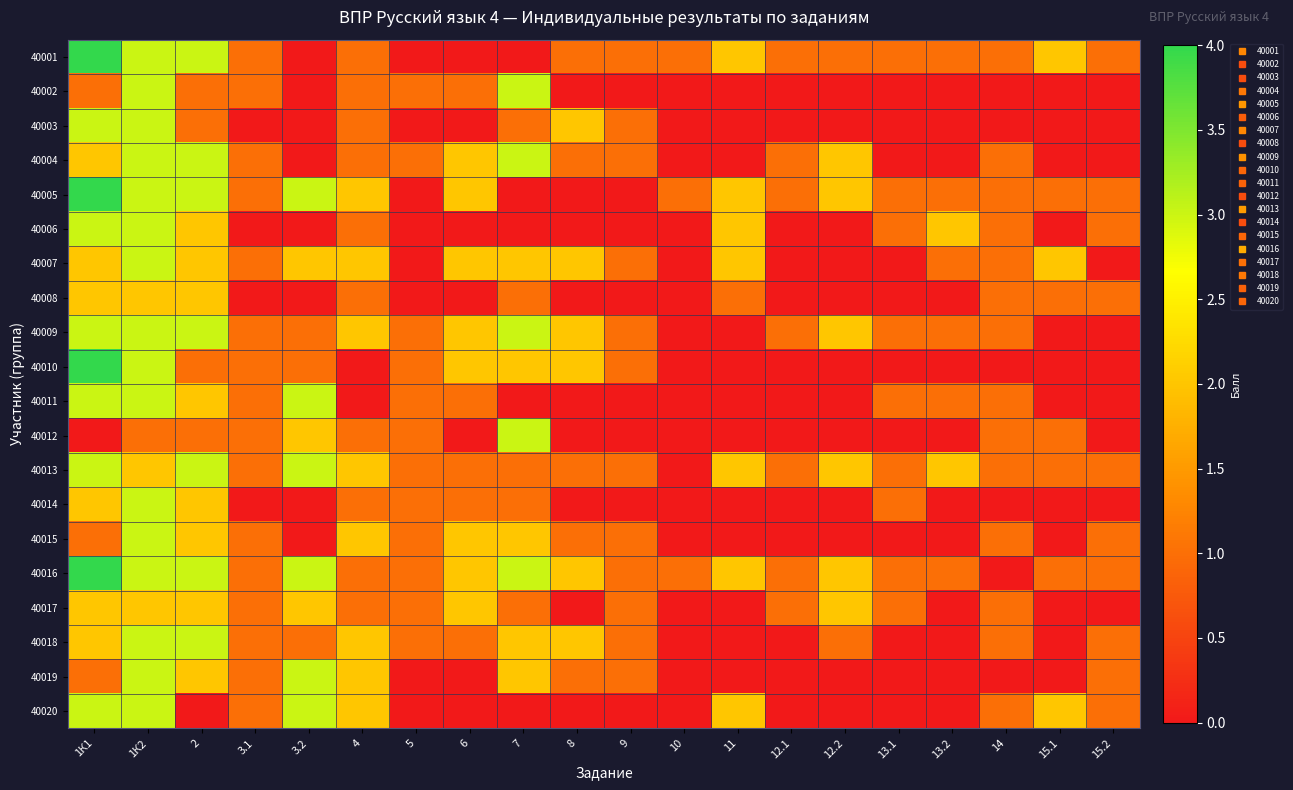

What is the total value across all series at 12.2?

14